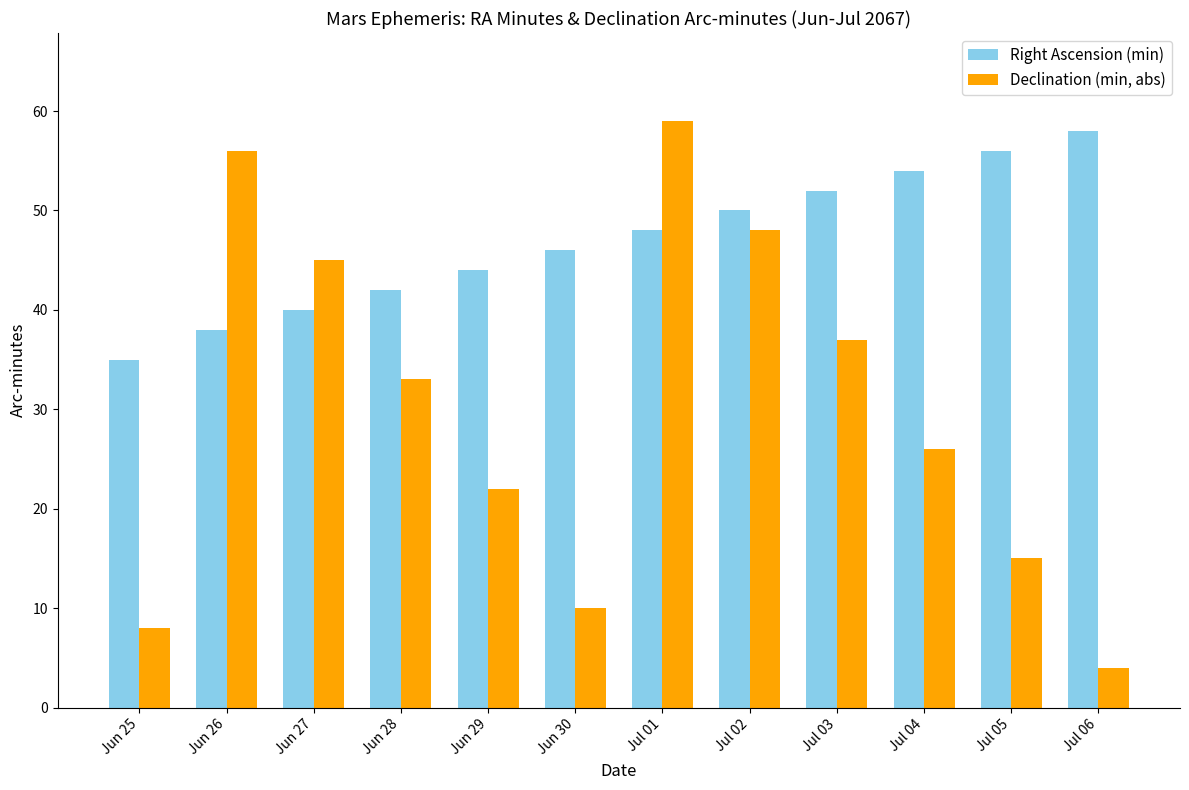

True or false: Right Ascension (min) has a value of 10 at Jun 30.

False